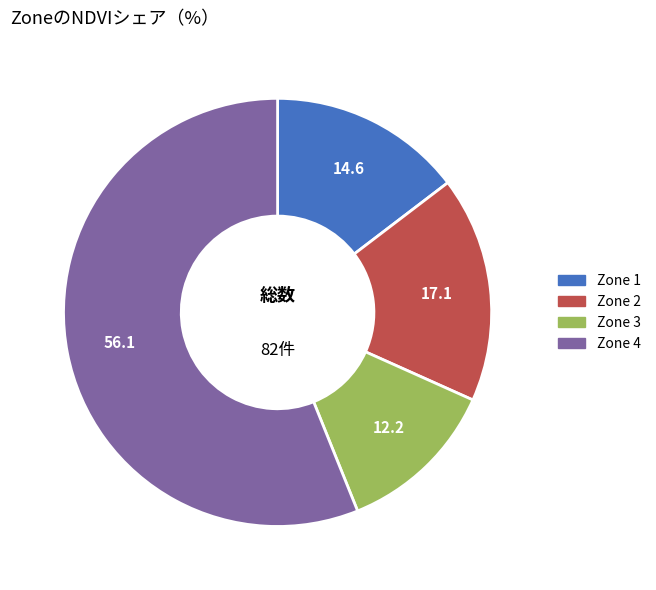

What is the majority slice?

Zone 4